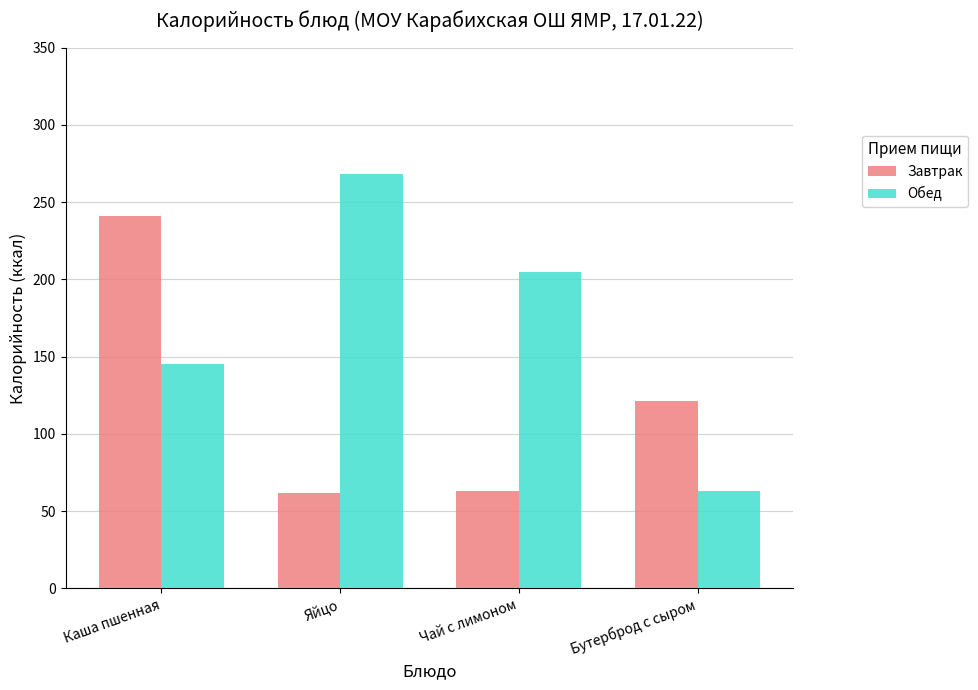

What is the difference between the highest and lowest values at Бутерброд с сыром?

58.0